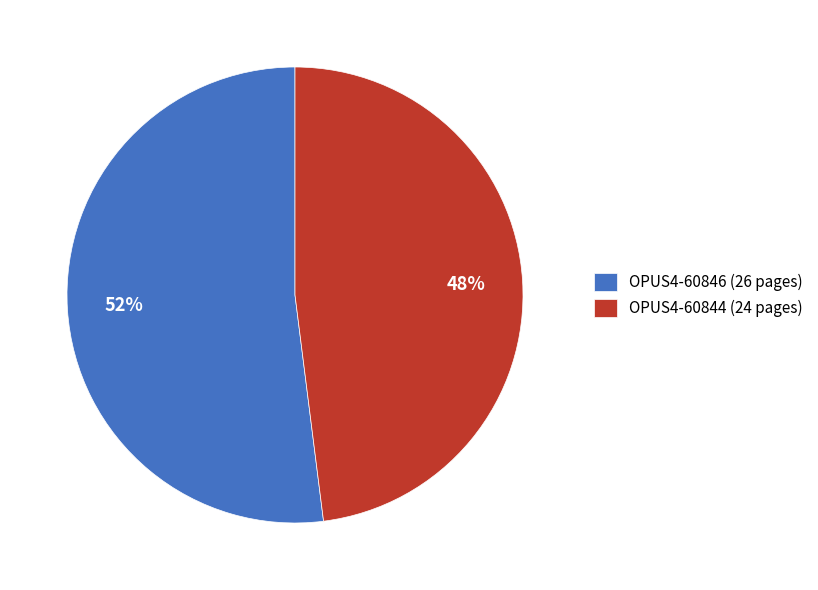

Which has a higher value, OPUS4-60846 or OPUS4-60844?

OPUS4-60846